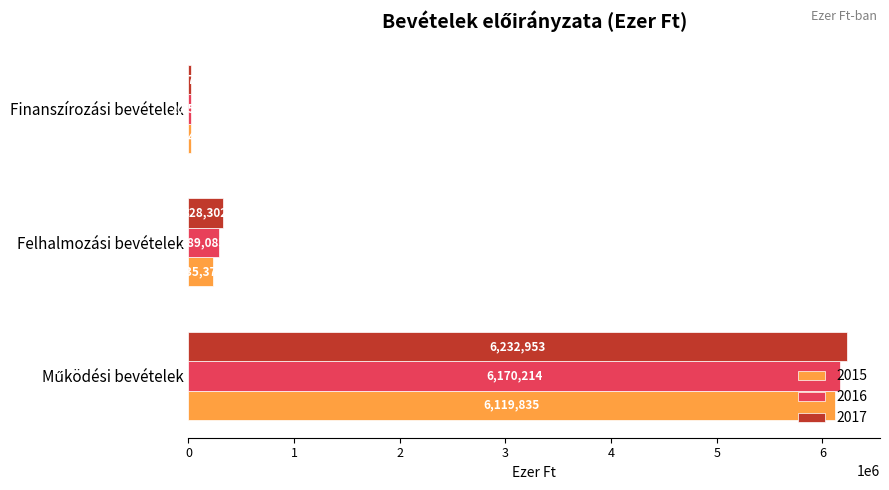

Count the number of categories in the chart.

3